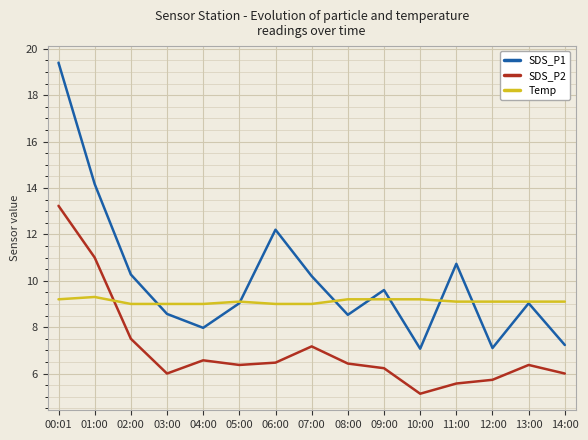

The SDS_P1 series shows 5.9 at 03:00. True or false?

False